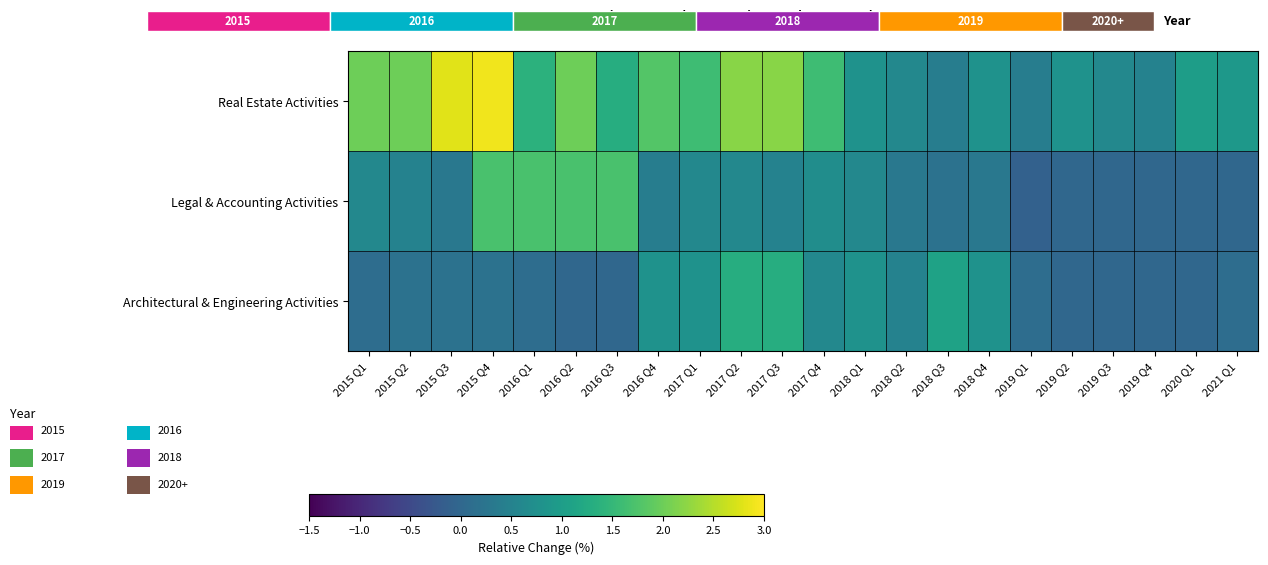

Rank the series by their average value, from lowest to highest.

Architectural & Engineering Activities, Legal & Accounting Activities, Real Estate Activities